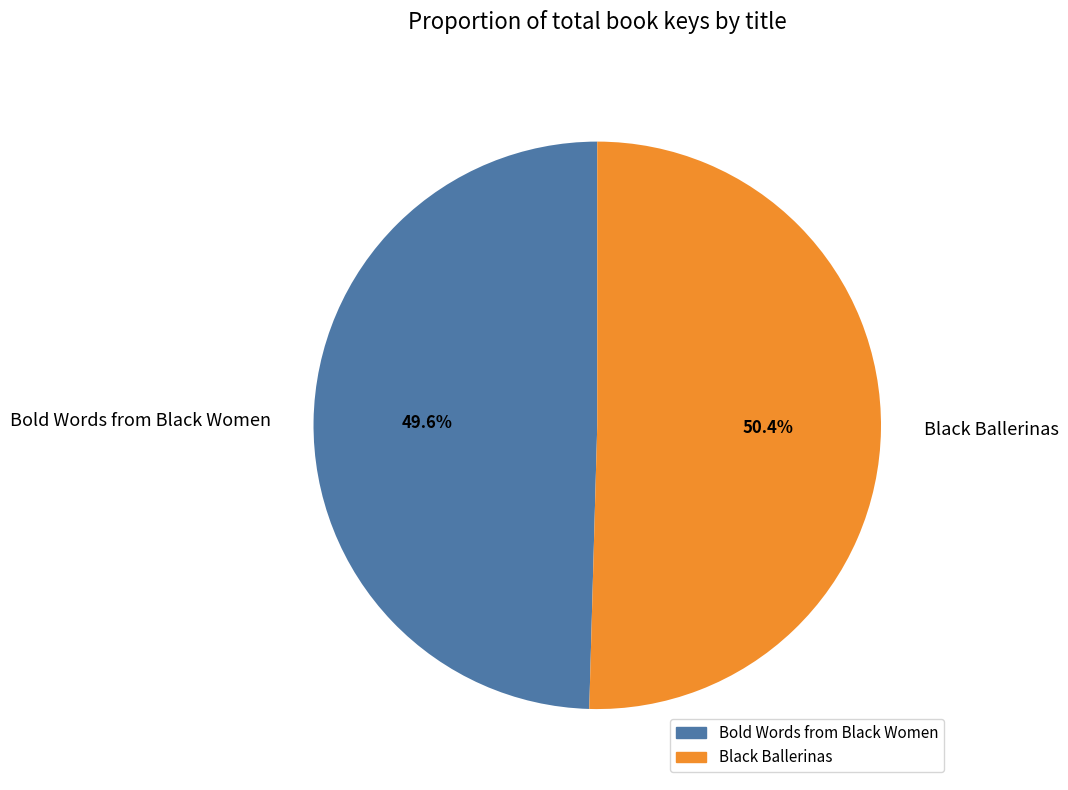

Between Black Ballerinas and Bold Words from Black Women, which is larger?

Black Ballerinas